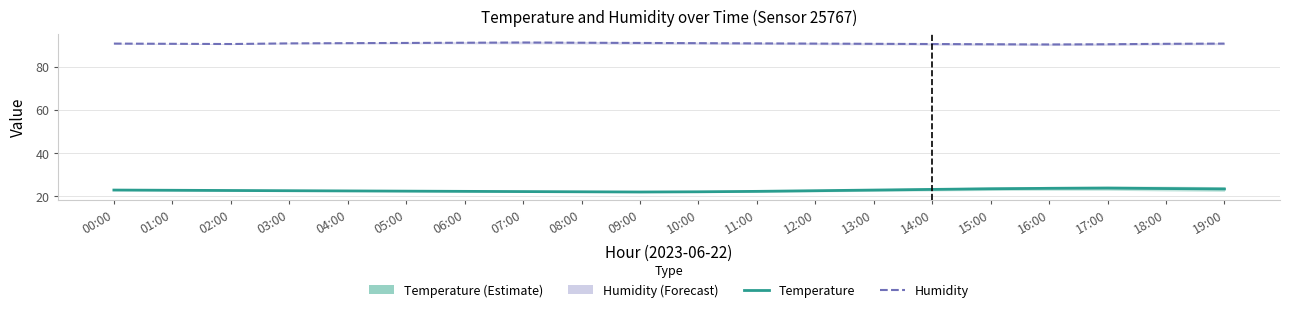

Reading left to right, transcribe all the data shown in this chart.

Humidity: 90.6	90.5	90.4	90.7	90.8	90.9	91.0	91.1	91.0	90.9	90.8	90.7	90.6	90.5	90.4	90.3	90.2	90.3	90.5	90.6
Temperature: 22.9	22.8	22.7	22.6	22.5	22.4	22.3	22.2	22.1	22.0	22.1	22.3	22.6	22.9	23.2	23.5	23.7	23.8	23.6	23.4